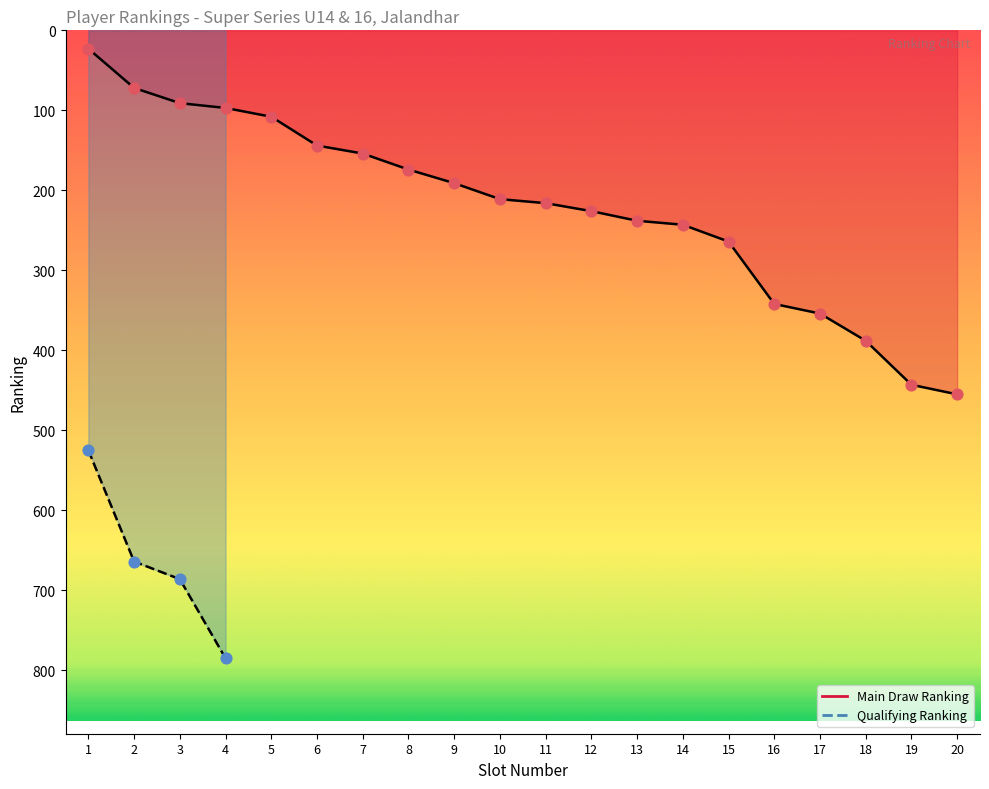

Between 9 and 19, which is larger?

19